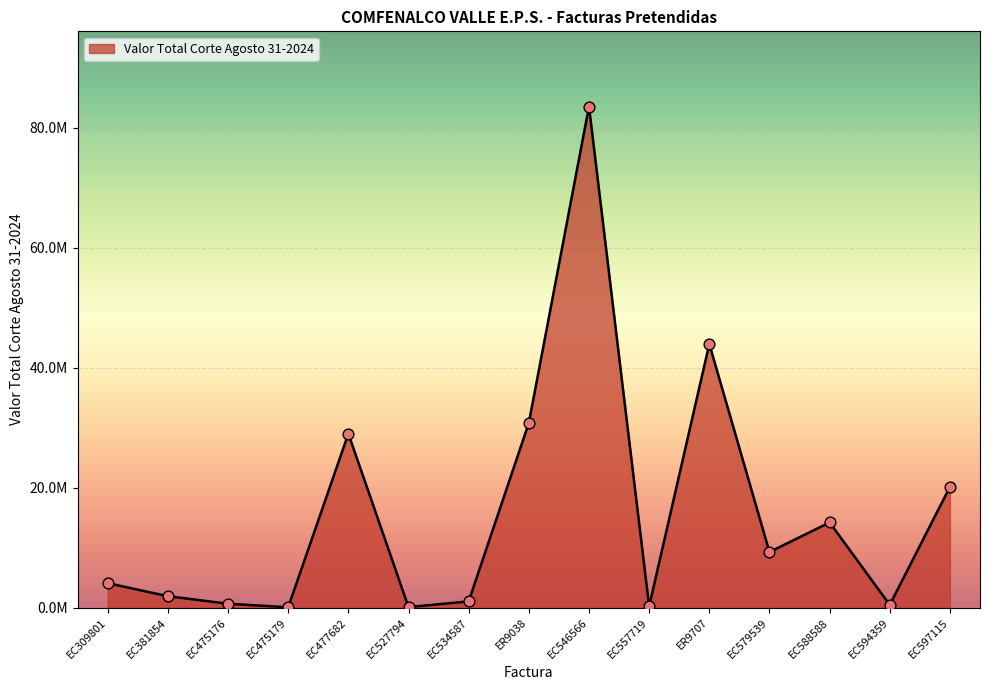

What is the ratio of the value at EC546566 to the value at EC477682?

2.9